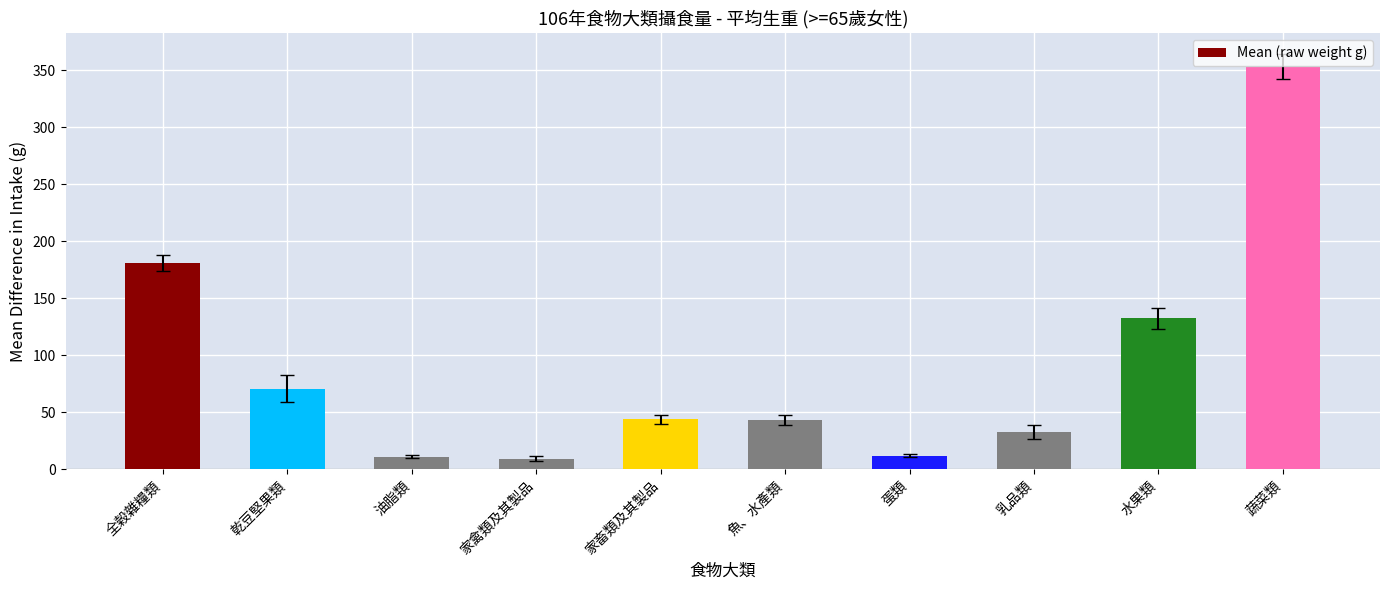

Between 乳品類 and 水果類, which is larger?

水果類